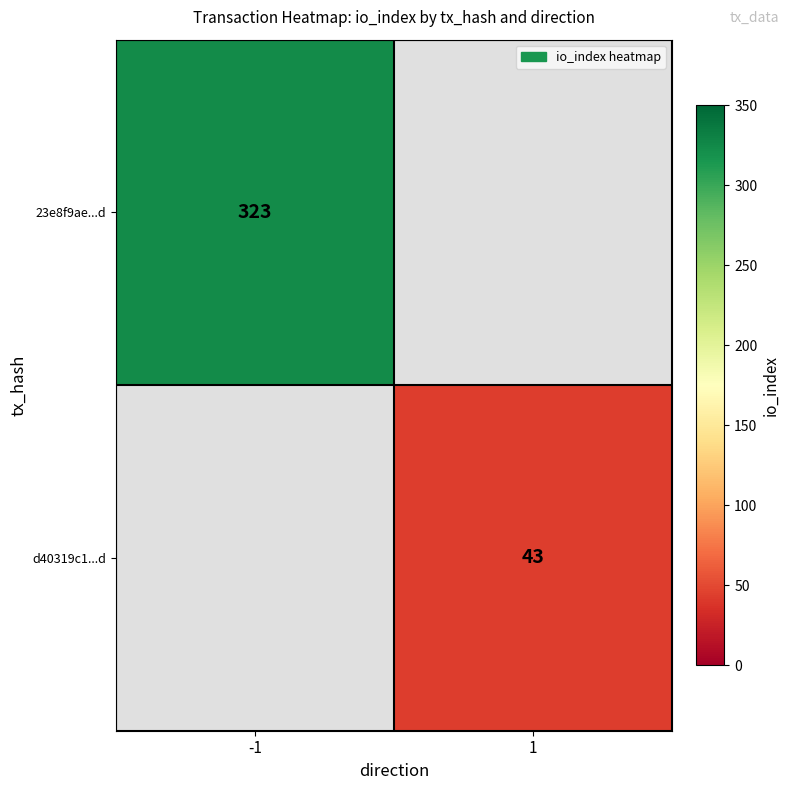

The 23e8f9ae...d series shows 323 at -1. True or false?

True